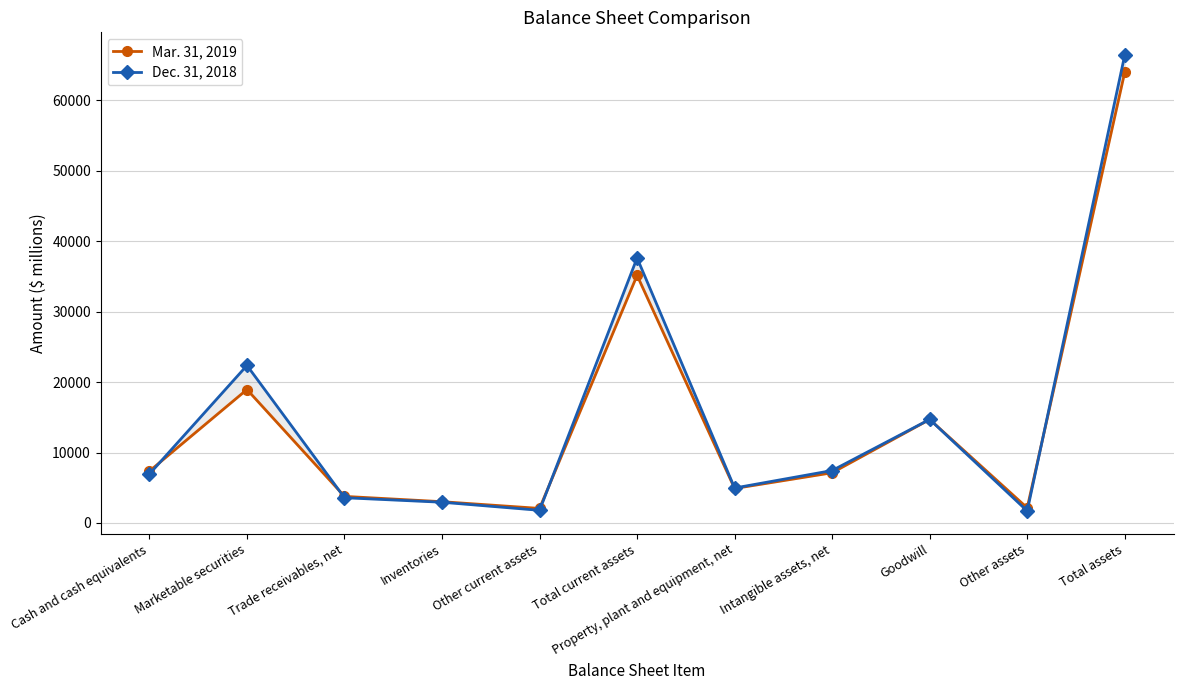

Count the number of data series in this chart.

2